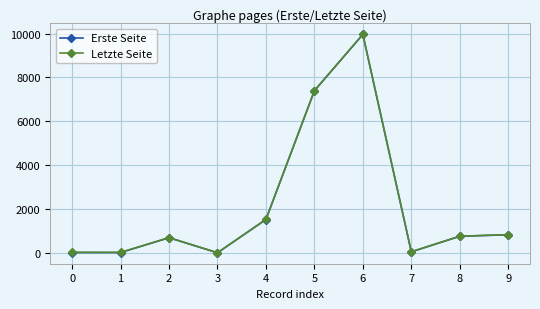

How many lines are shown in the chart?

2